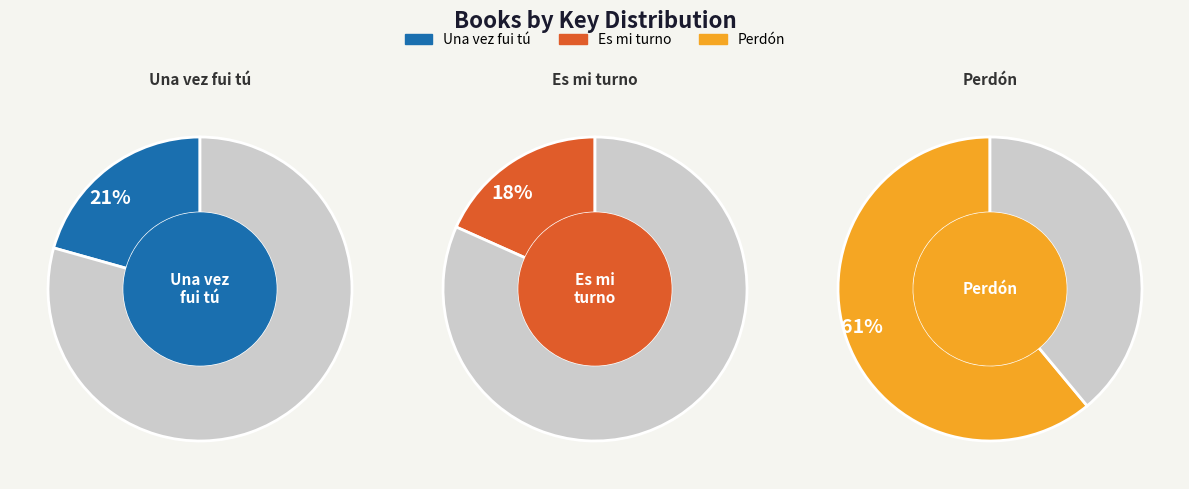

What is the majority slice?

Perdón